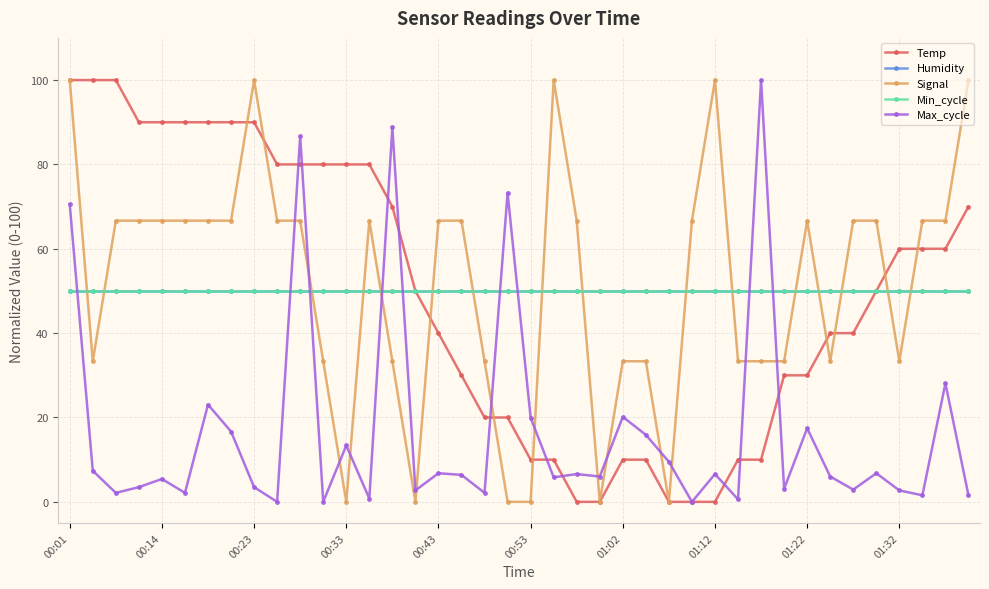

What is the average value of the Temp series?

49.2